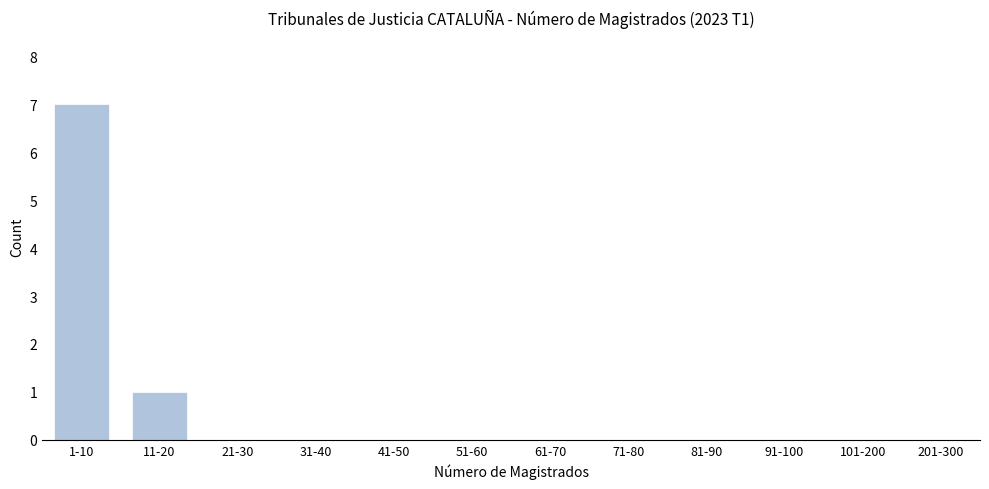

Reading right to left, transcribe all the data shown in this chart.

201-300=0	101-200=0	91-100=0	81-90=0	71-80=0	61-70=0	51-60=0	41-50=0	31-40=0	21-30=0	11-20=1	1-10=7